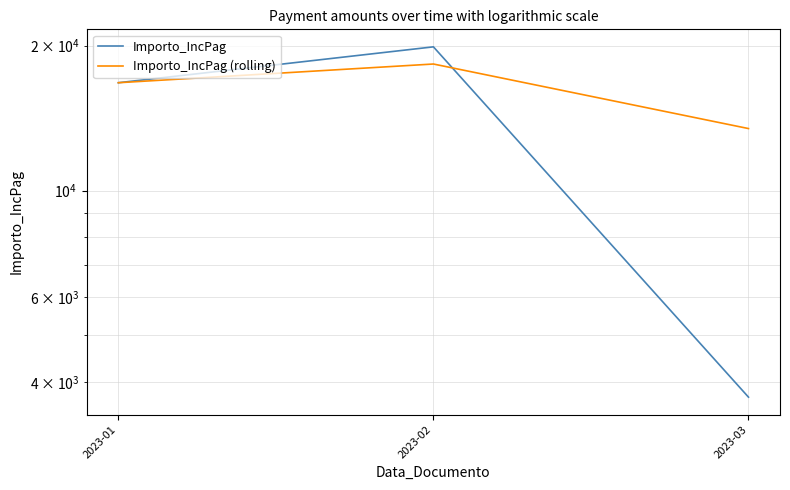

What is the minimum value for Importo_IncPag?

3723.1